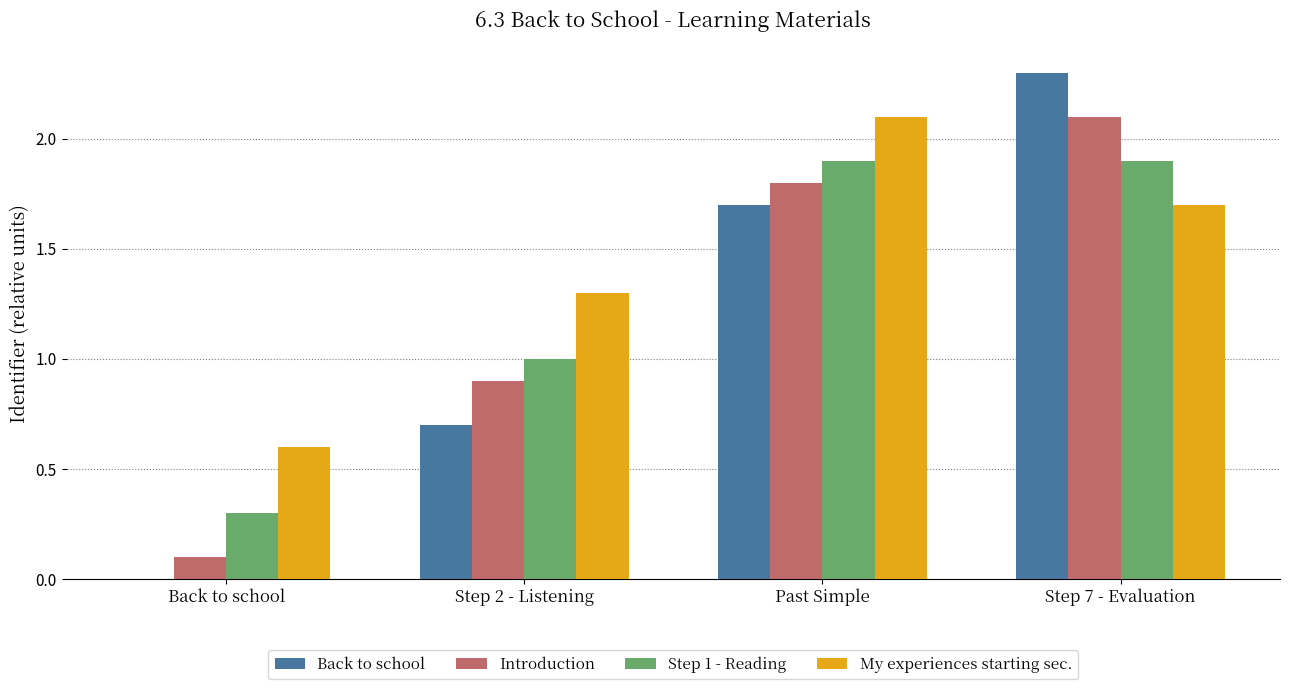

Is the value of Introduction at Back to school greater than the value of Step 1 - Reading at Past Simple?

No